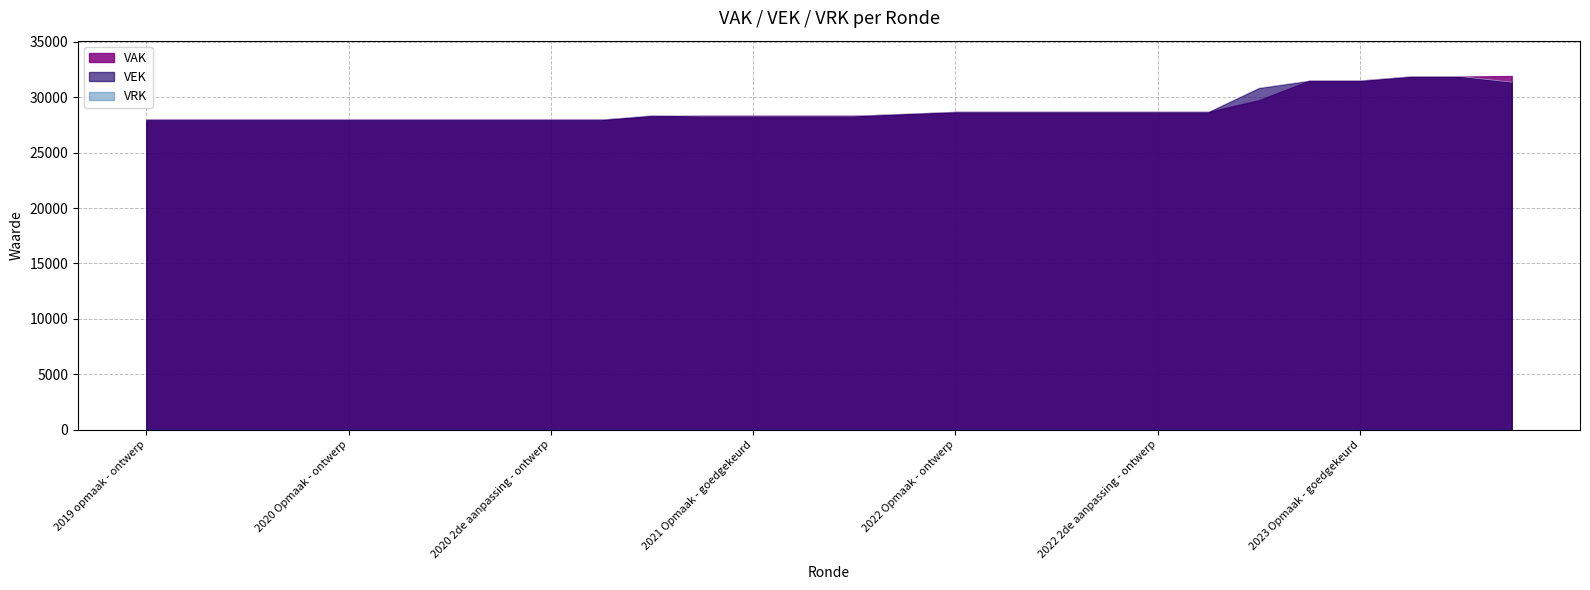

At which label does the data first exceed 28373?

2021 uitvoering